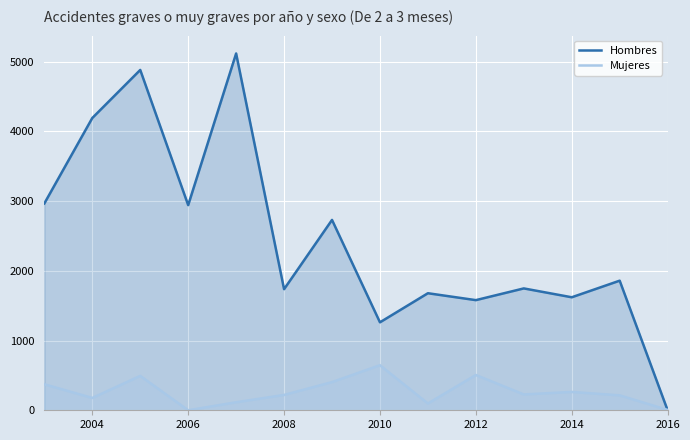

After their last crossing, which series has the higher values: Mujeres or Hombres?

Mujeres